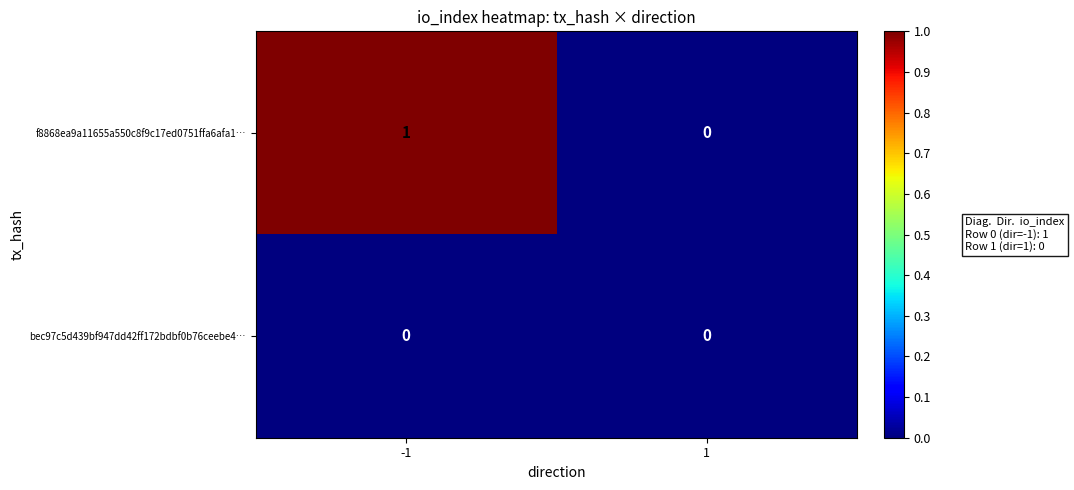

At -1, list the series in order from largest to smallest.

f8868ea9a11655a550c8f9c17ed0751ffa6afa1…, bec97c5d439bf947dd42ff172bdbf0b76ceebe4…